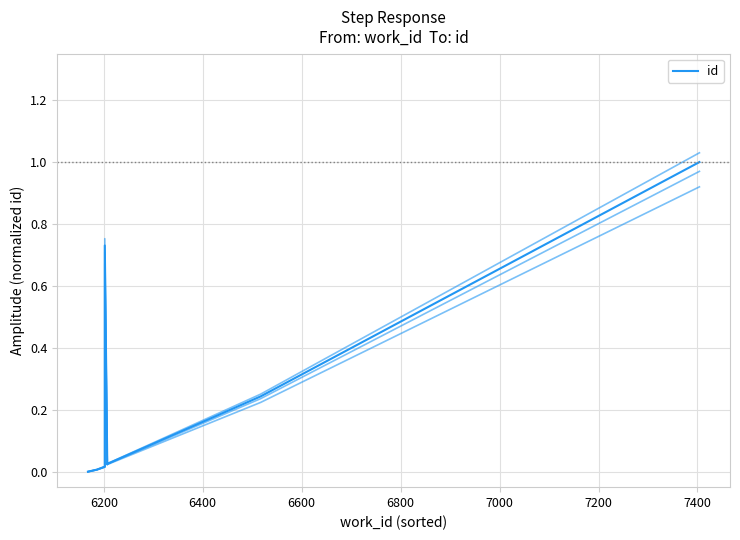

True or false: the data shows 0.0 at 7200.

False